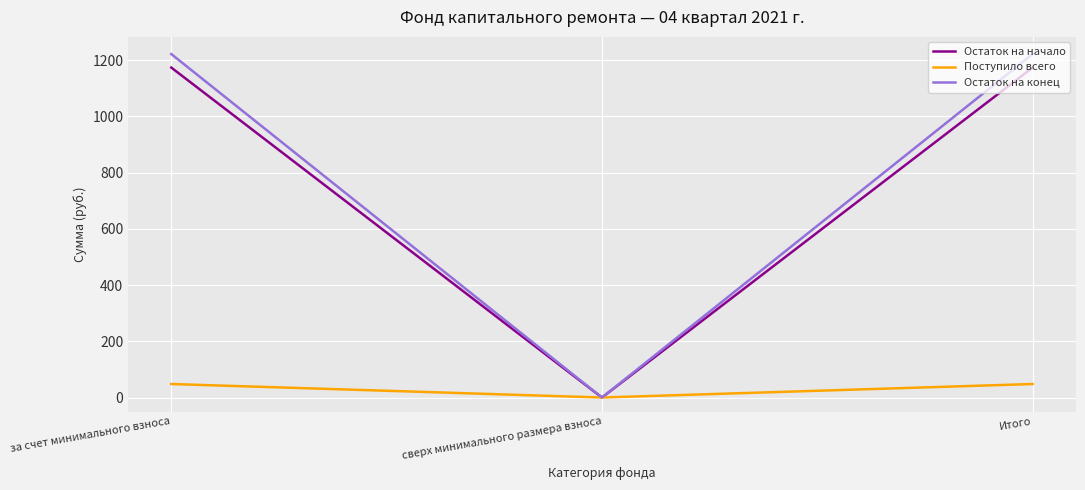

Is it true that Остаток на начало equals 1174.0 at Итого?

True